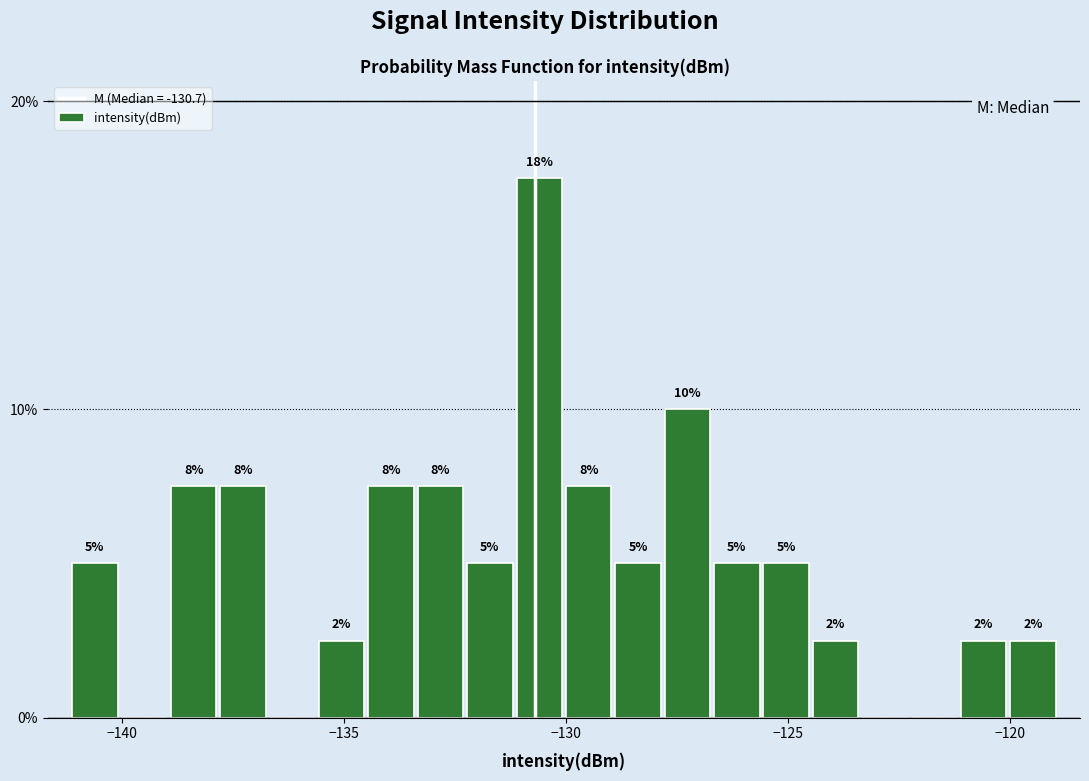

Around what value on the x-axis is the tallest bar? Give the approximate position of its centre, as read against the axis.

-130.5